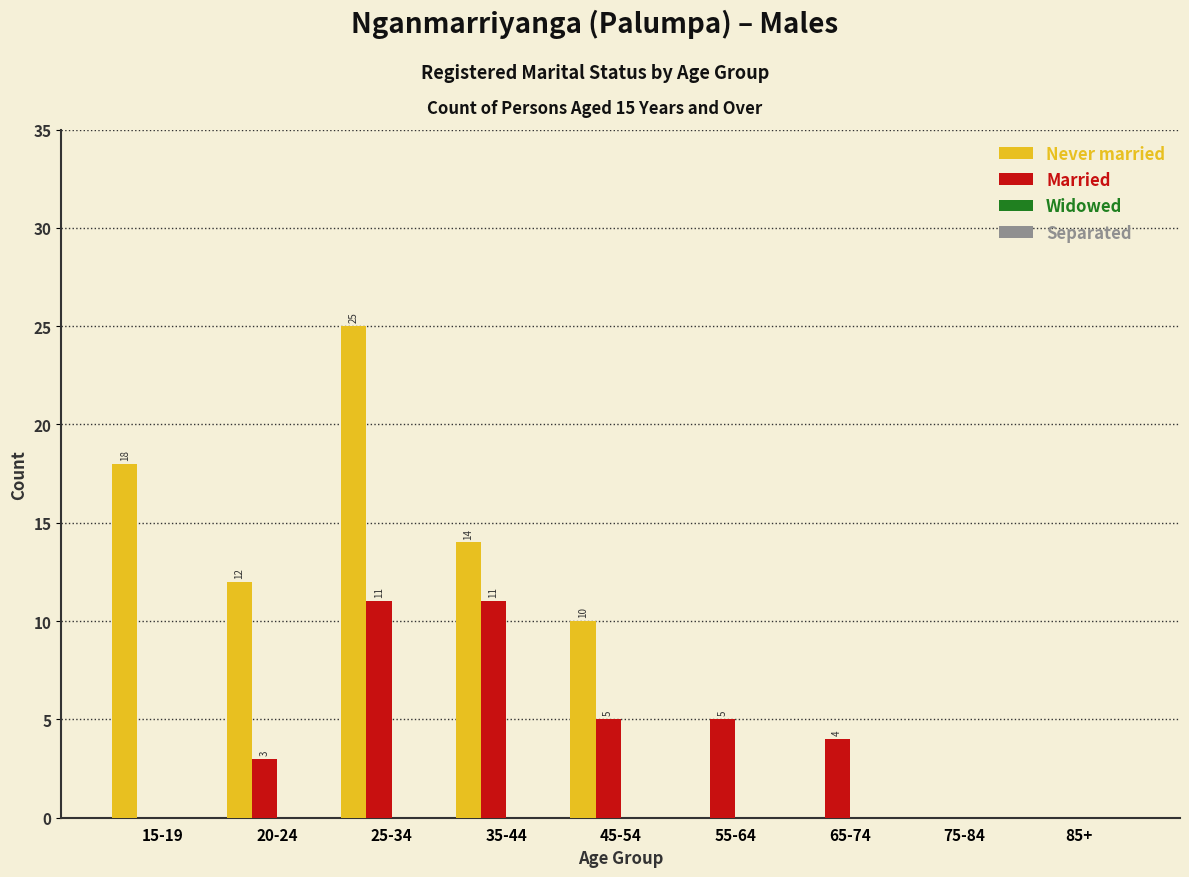

What is the sum of all Married values?

39